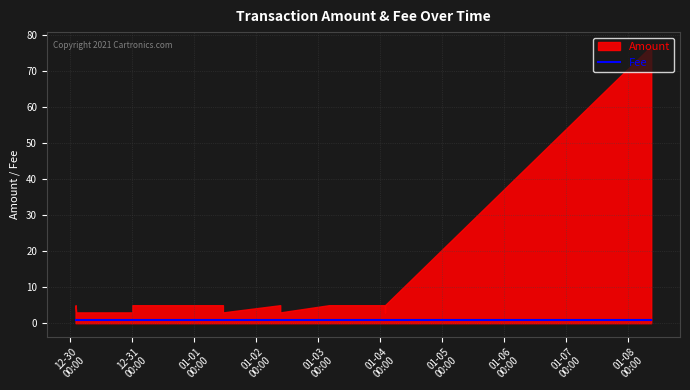

What is the label of the 18th point from the right?

2017-01-04 01:56:14